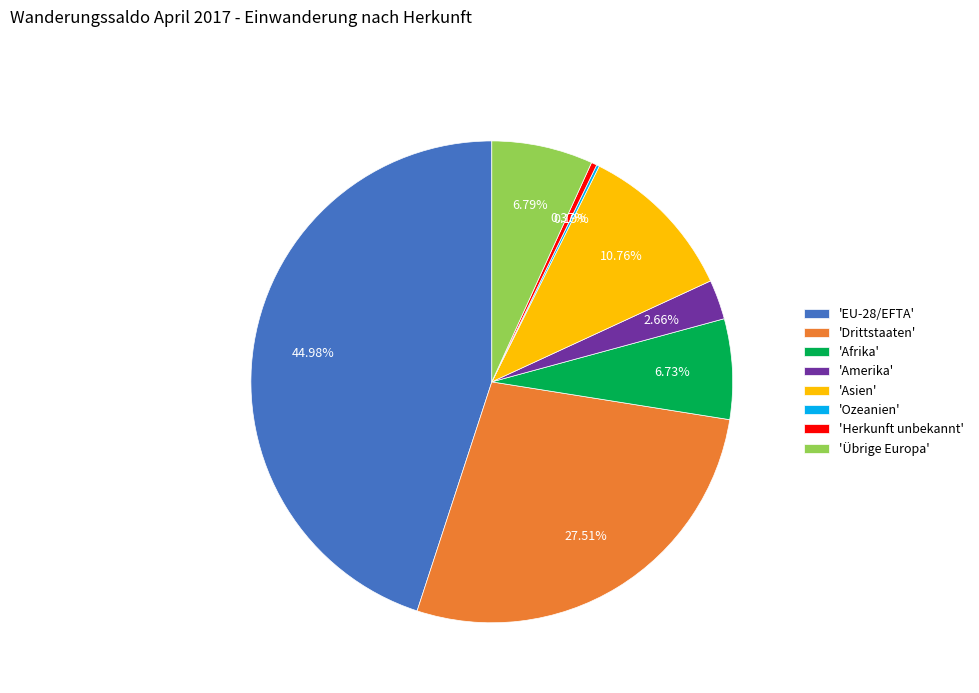

Combined, do 'Herkunft unbekannt' and 'Amerika' account for over 50%?

No